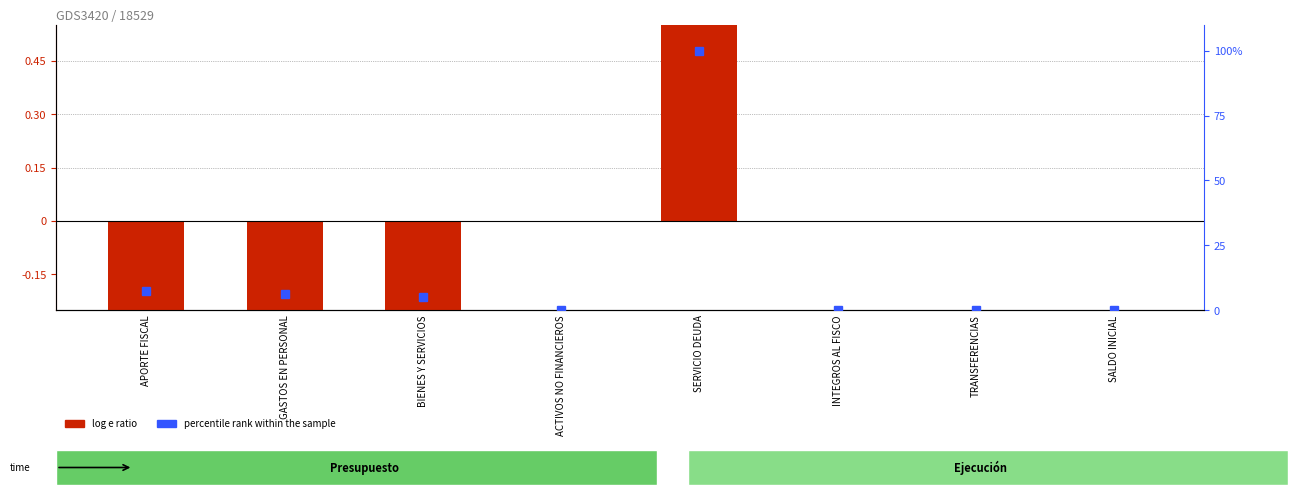

Reading left to right, what are all the values shown in this chart?

log e ratio: APORTE FISCAL=-1.1	GASTOS EN PERSONAL=-1.2	BIENES Y SERVICIOS=-1.3	ACTIVOS NO FINANCIEROS=0.0	SERVICIO DEUDA=4.1	INTEGROS AL FISCO=0.0	TRANSFERENCIAS=0.0	SALDO INICIAL=0.0
percentile rank within the sample: APORTE FISCAL=7.3	GASTOS EN PERSONAL=6.1	BIENES Y SERVICIOS=5.2	ACTIVOS NO FINANCIEROS=0.0	SERVICIO DEUDA=100.0	INTEGROS AL FISCO=0.0	TRANSFERENCIAS=0.0	SALDO INICIAL=0.0